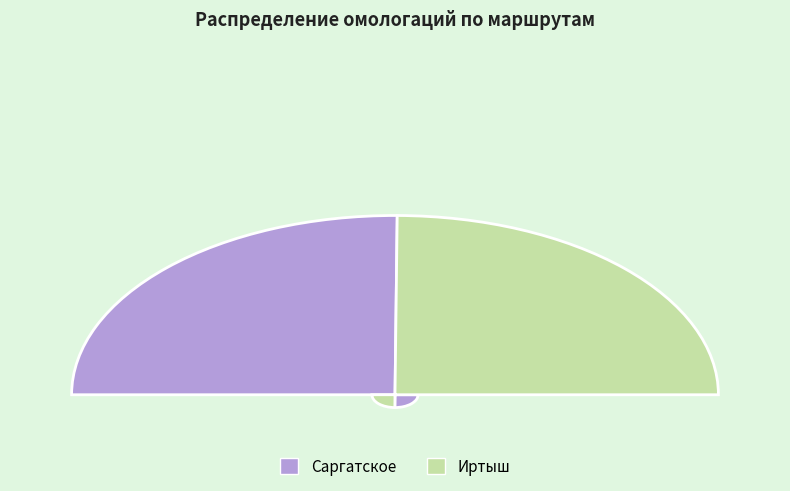

Count the number of slices in the pie.

2